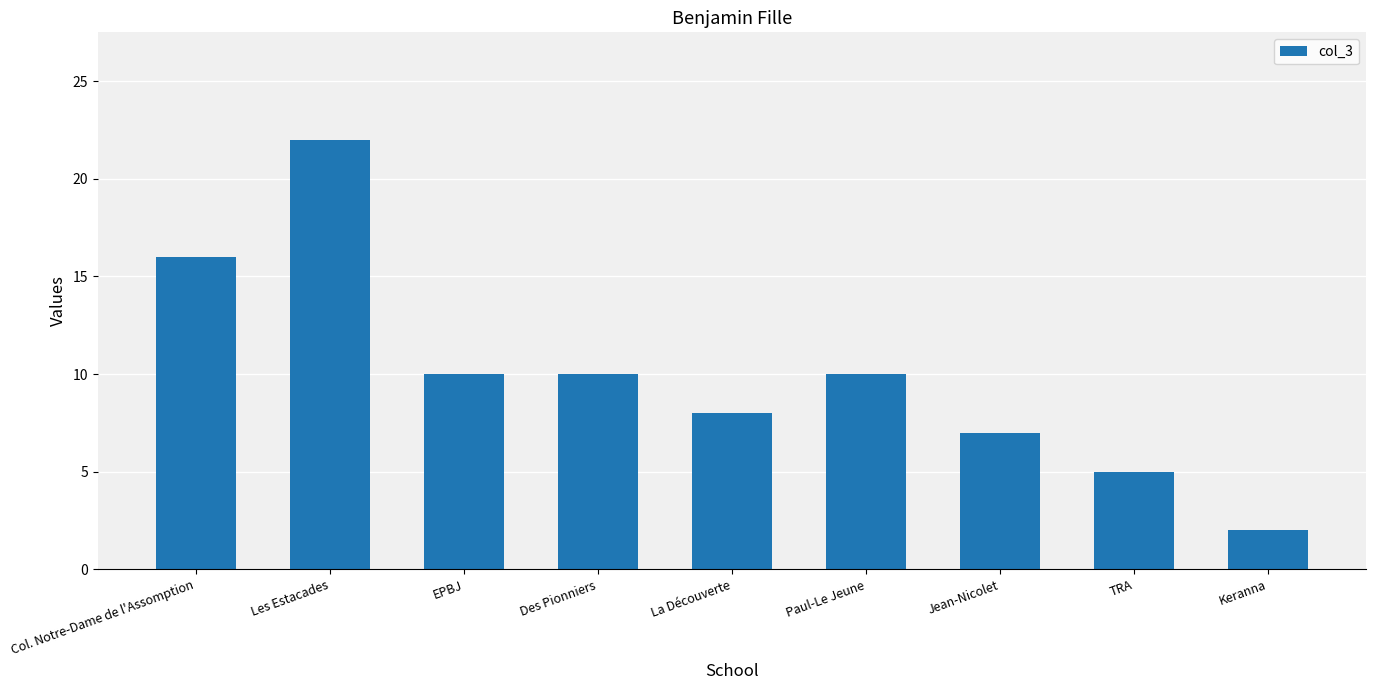

Between Col. Notre-Dame de l'Assomption and La Découverte, which is larger?

Col. Notre-Dame de l'Assomption